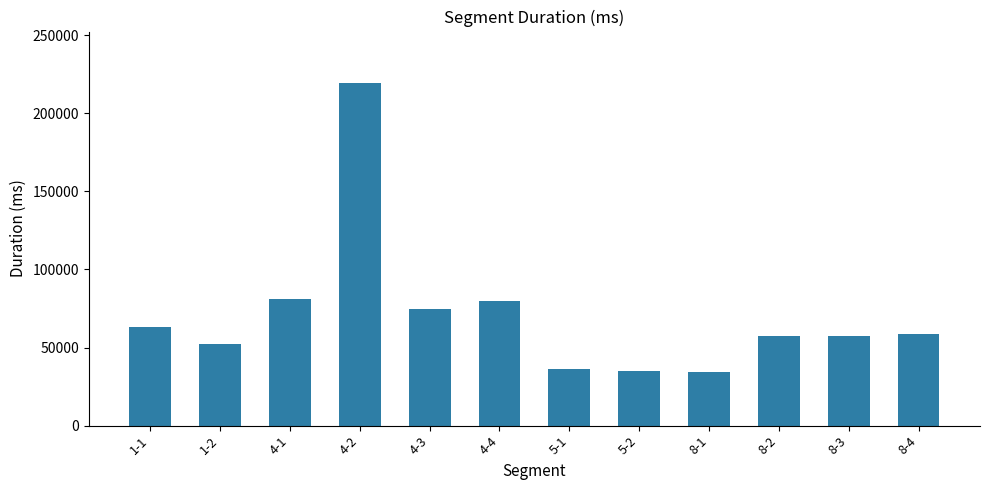

What is the approximate value at 1-2, to the nearest 10?

52410